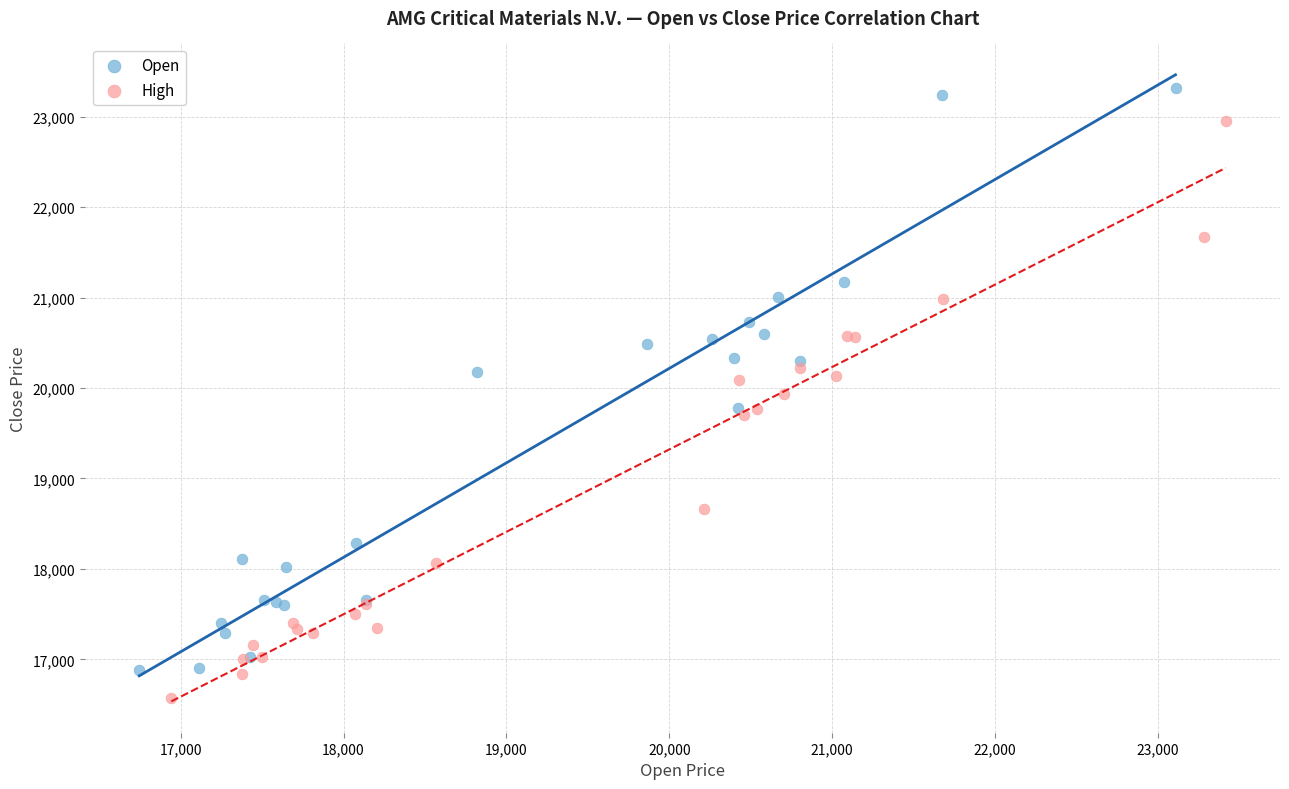

Which series contains the highest Y value?

Open